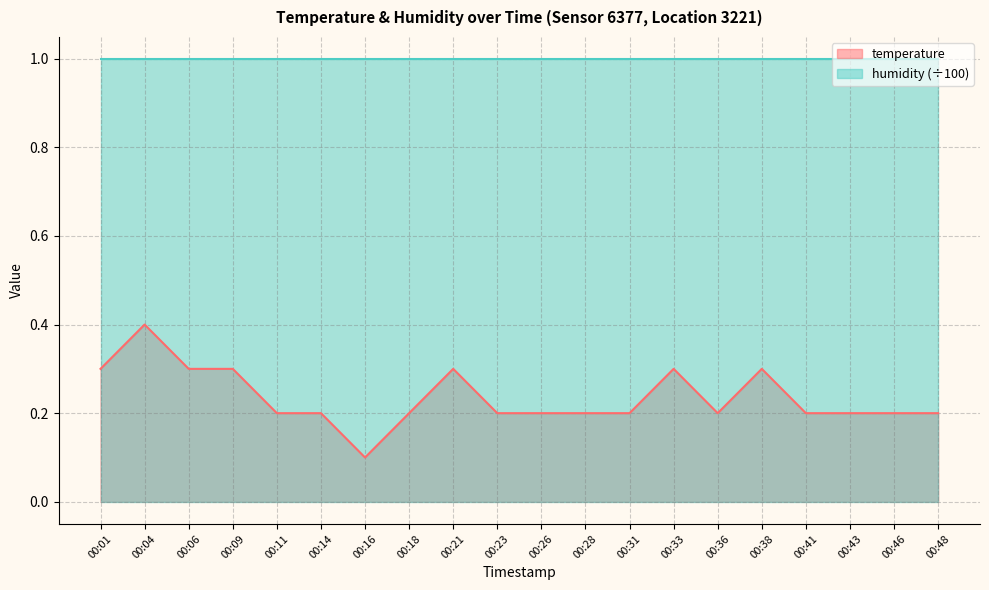

Between 00:16 and 00:48, which is larger?

00:48